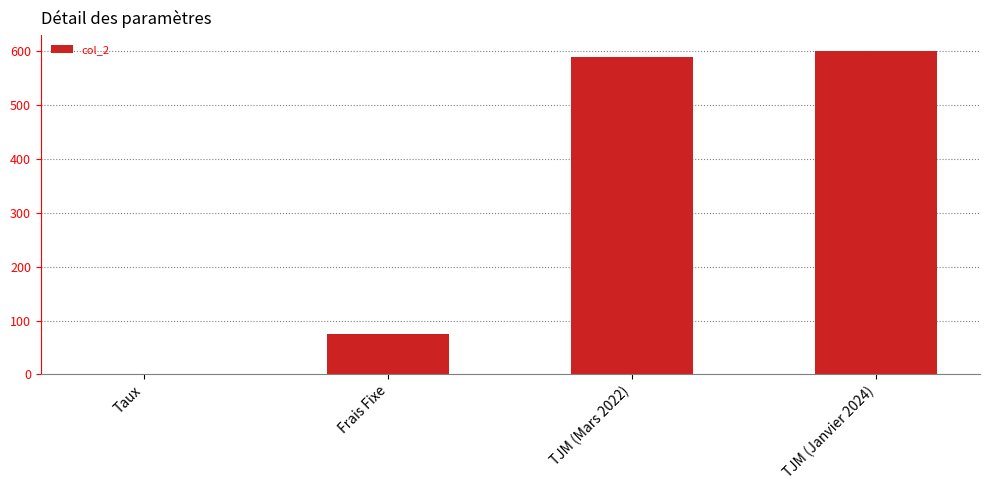

How many distinct data groups are displayed?

1